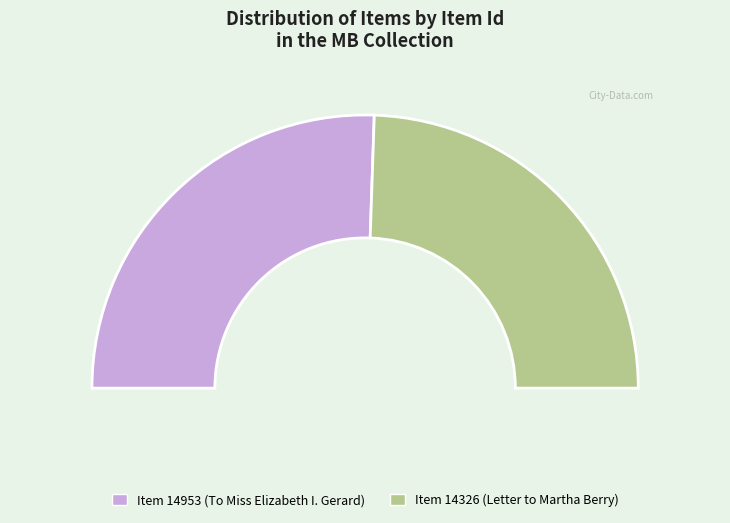

How many segments does this pie chart have?

2